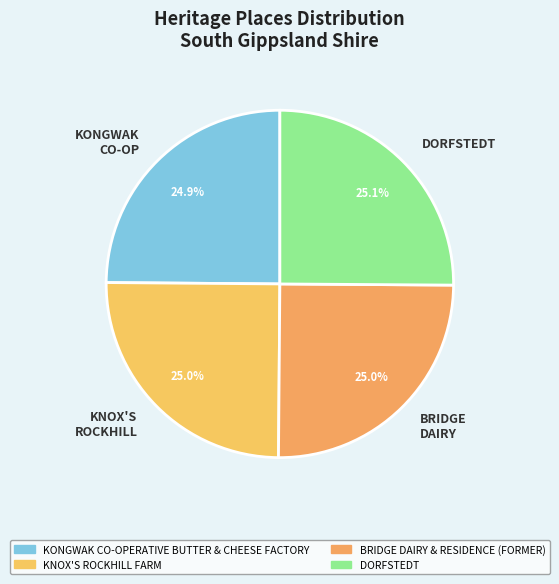

Is it true that DORFSTEDT is 25% of the pie?

True